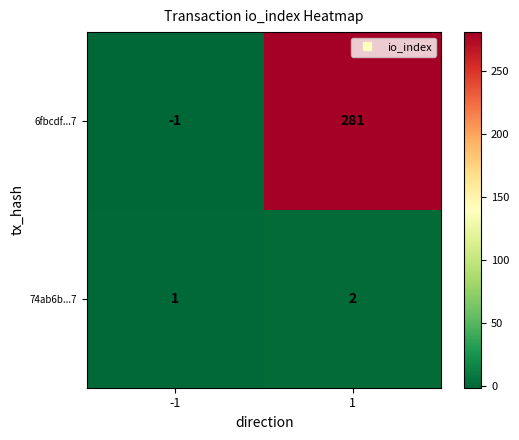

The 6fbcdf...7 series shows 191 at 1. True or false?

False